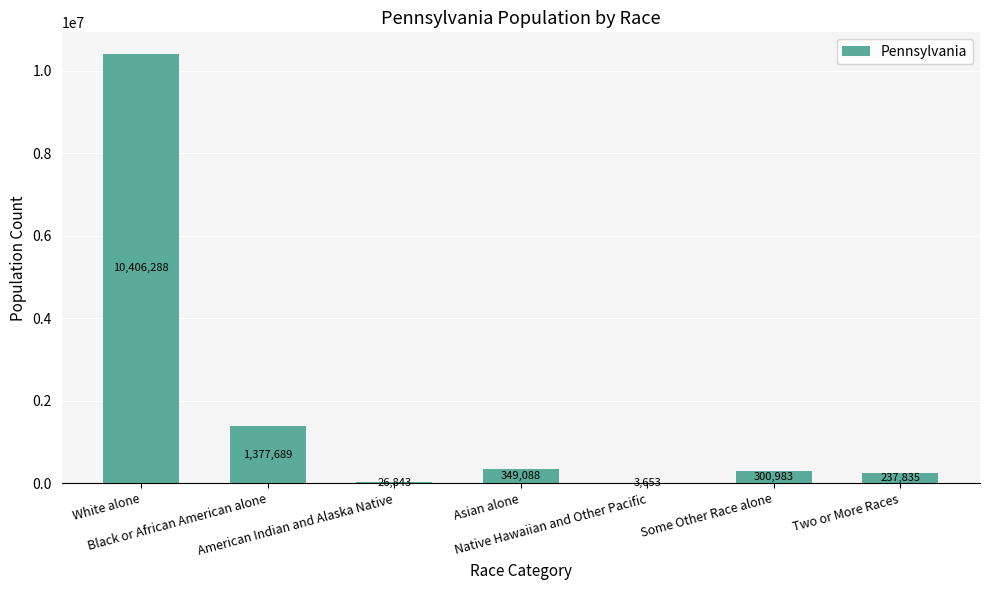

What is the sum of all values?

12702379